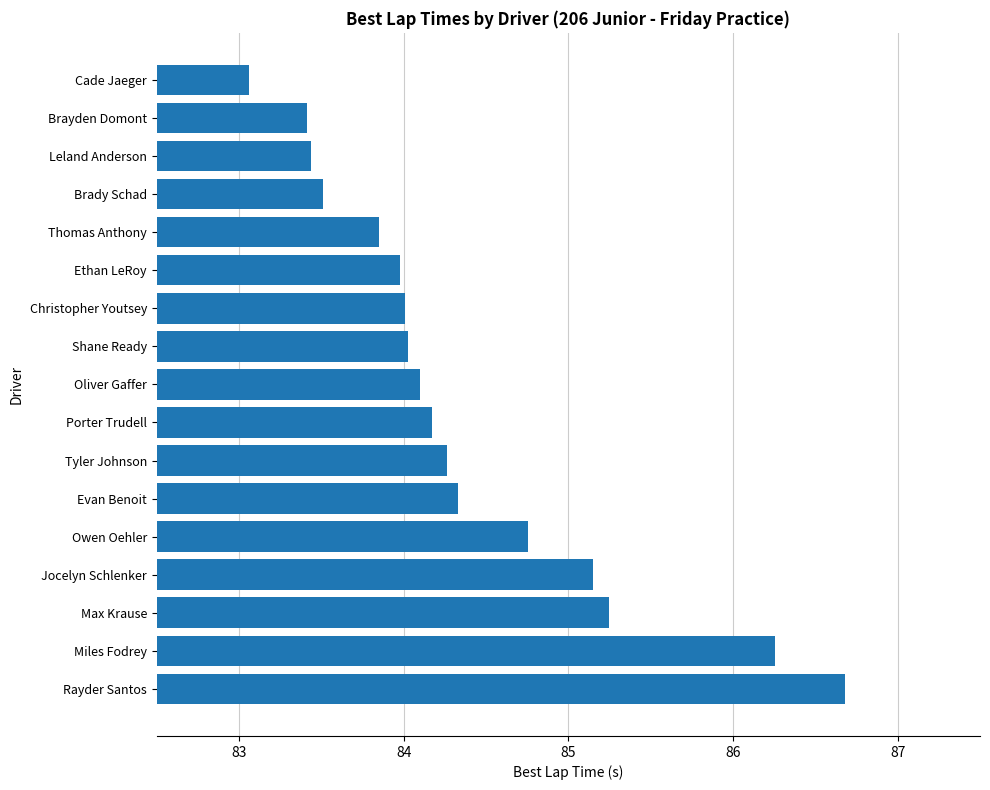

What value does the data have at Shane Ready?

84.0